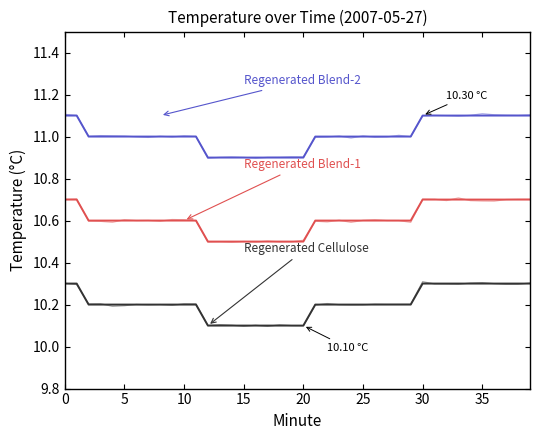

What is the label of the 4th point from the left?

15